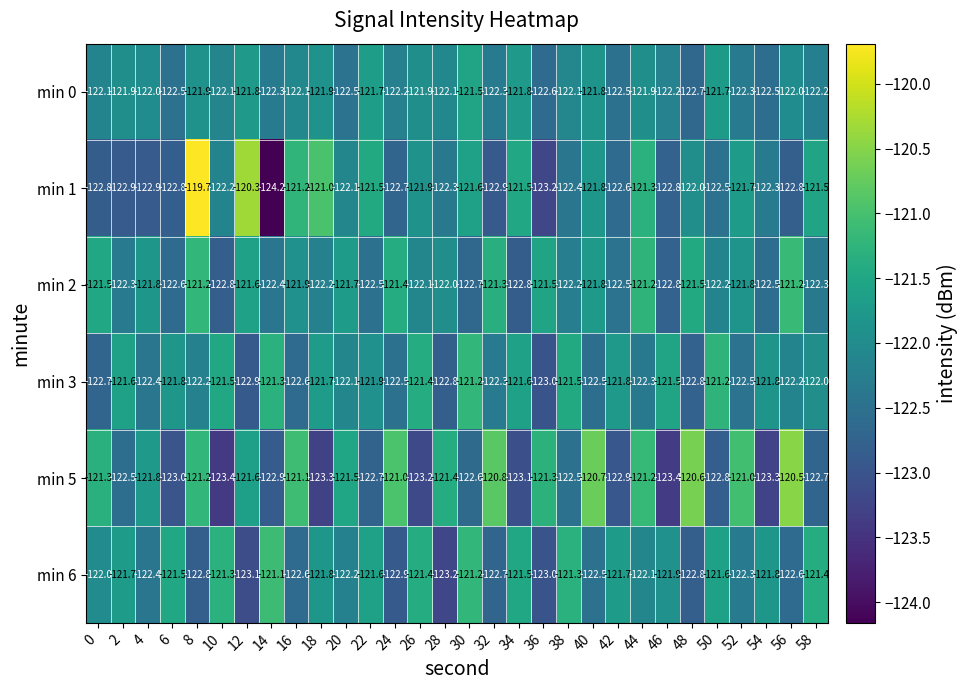

Between 20 and 46, which series saw the biggest shift?

min 5